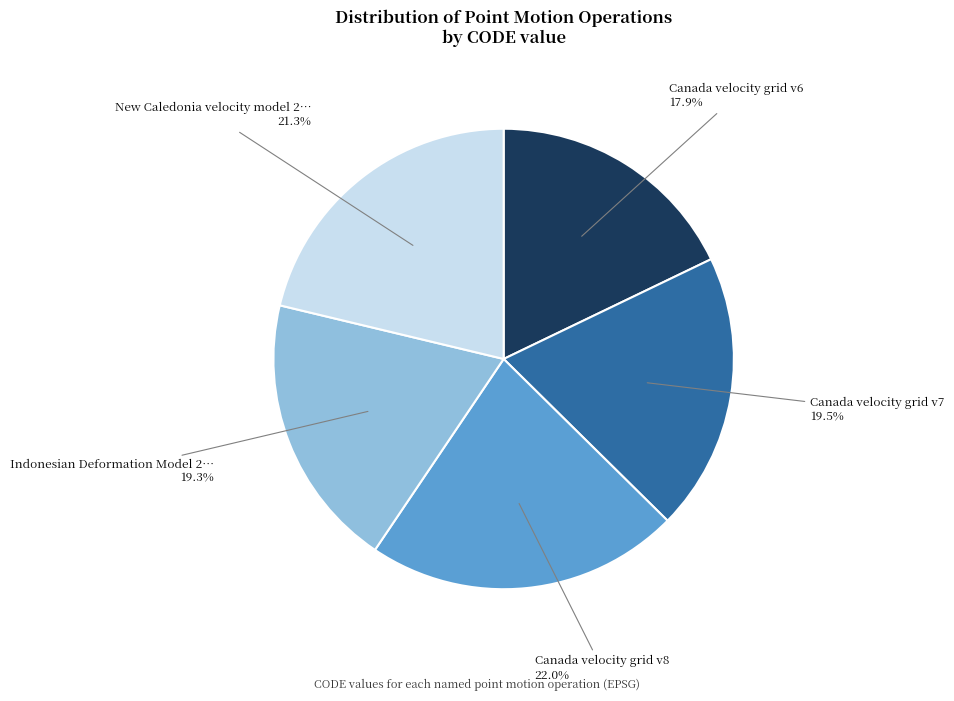

Is there any slice that represents more than half of the pie?

No